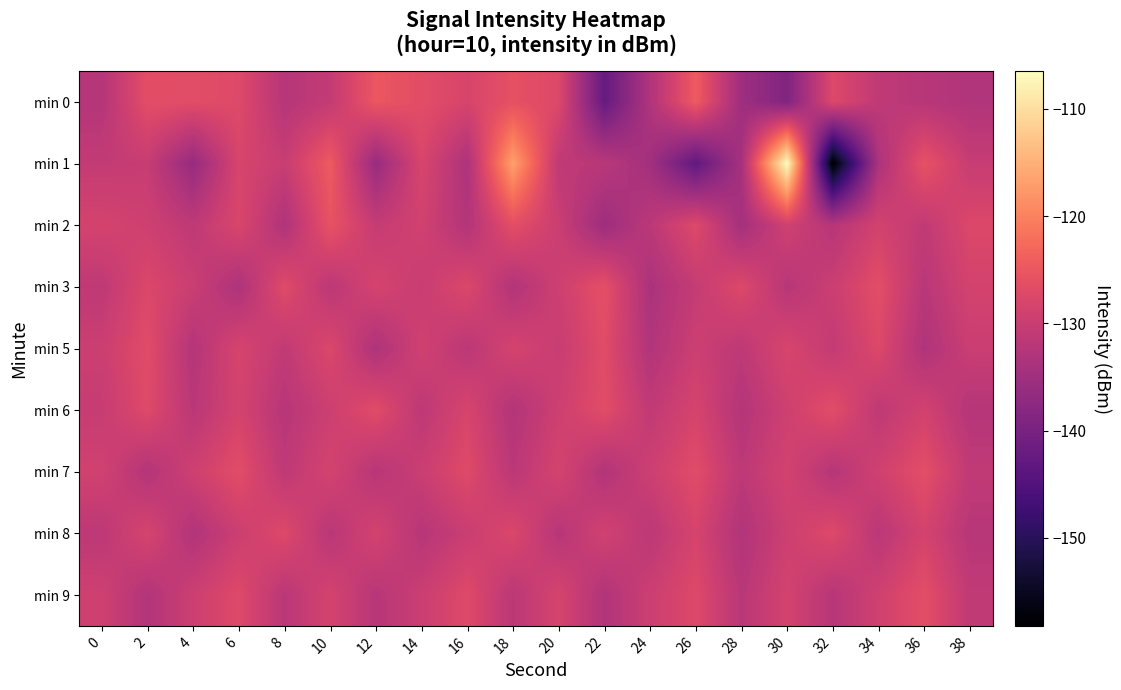

What is the total value across all series at 12?

-1172.6